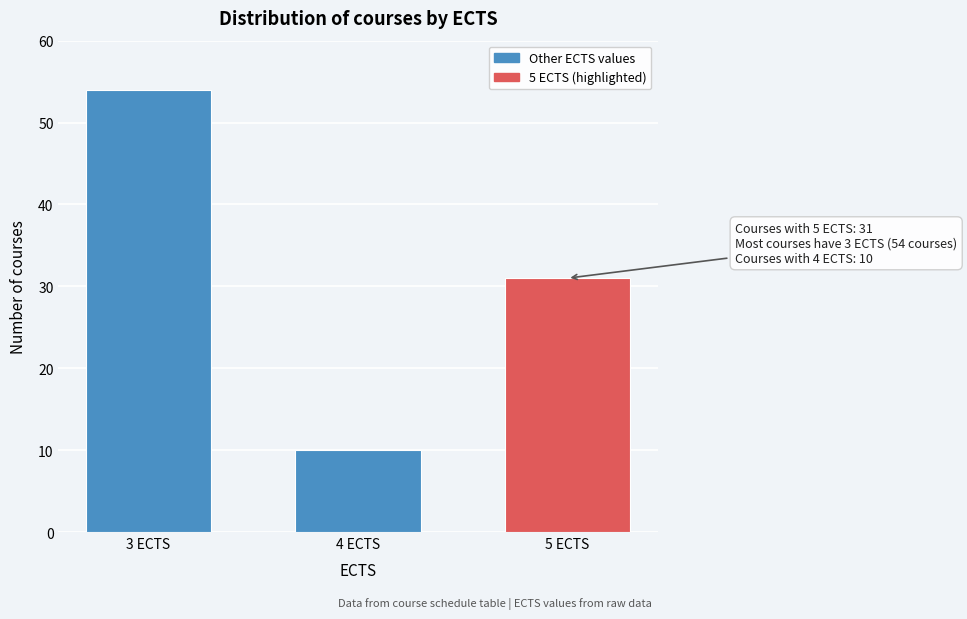

Reading right to left, transcribe all the data shown in this chart.

5 ECTS=31	4 ECTS=10	3 ECTS=54